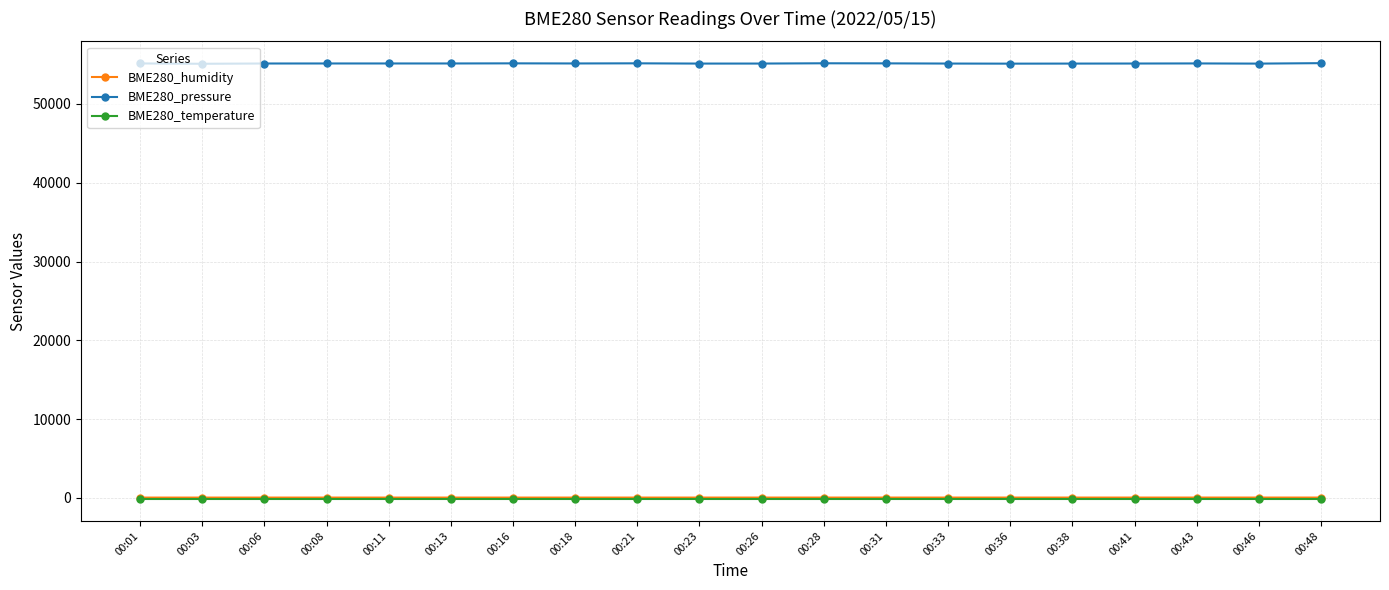

What is the greatest value displayed?

55176.5